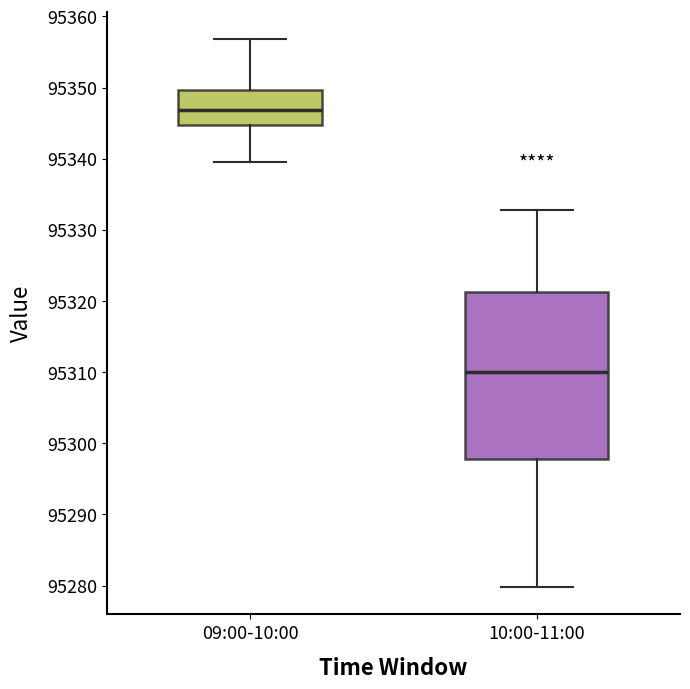

Which box is the tallest, from its lower edge to its upper edge?

10:00-11:00